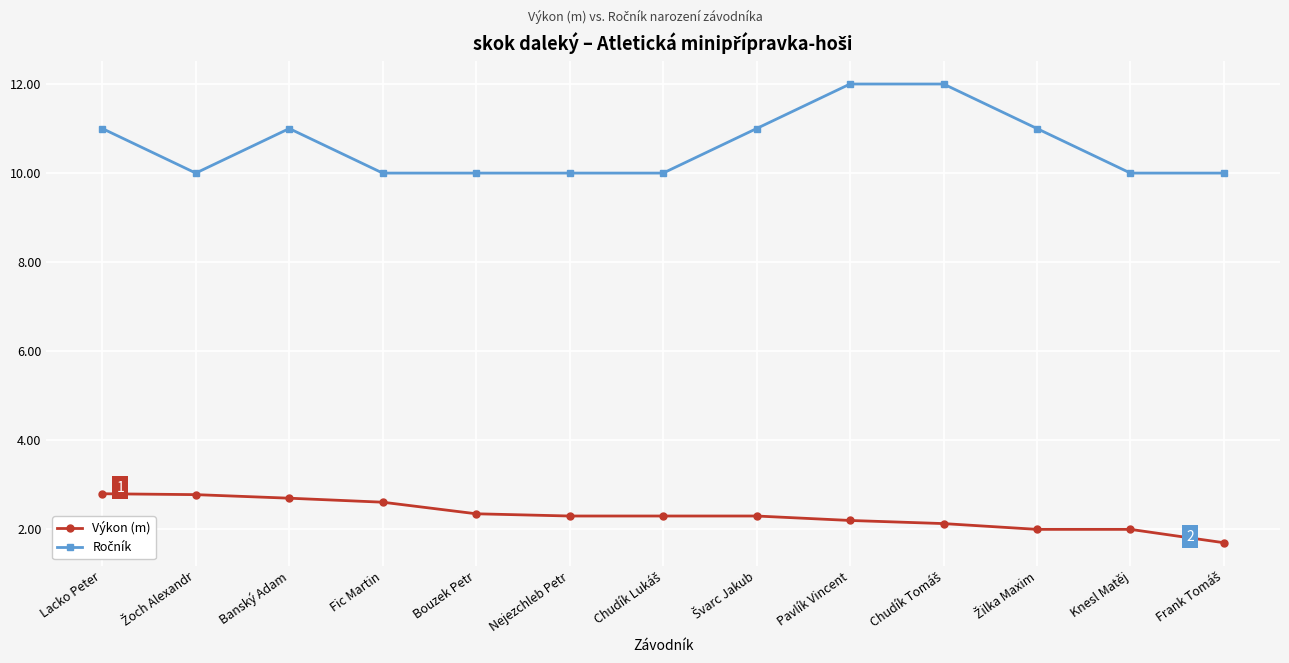

What is the difference between the maximum and minimum values in the Výkon (m) series?

1.1